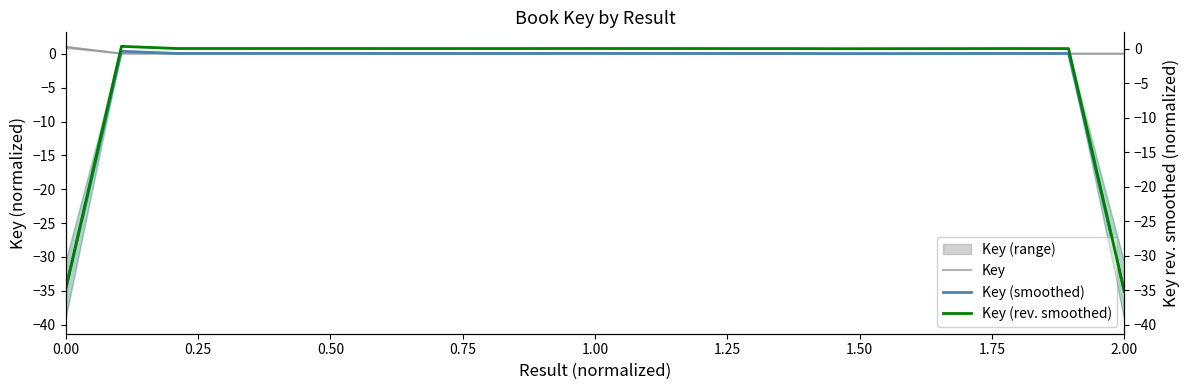

What is the maximum value for Key (rev. smoothed)?

0.4